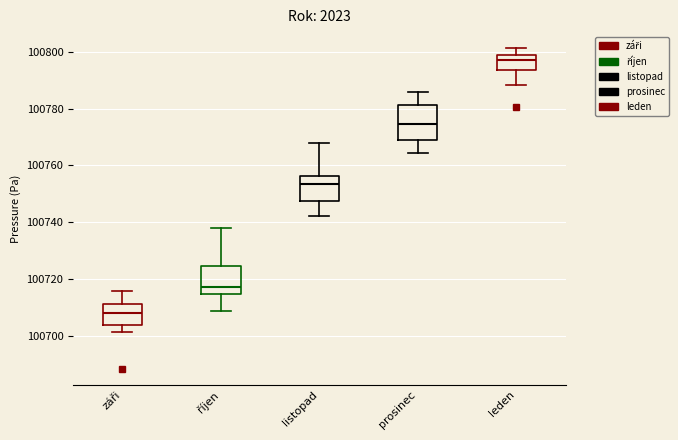

Comparing the boxes themselves (not the whiskers), which one is the tallest?

prosinec